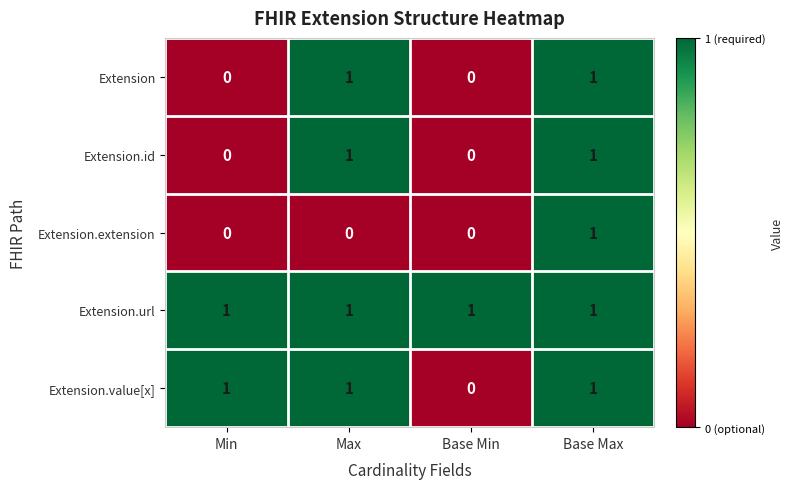

Which series changed the most between Min and Base Min?

Extension.value[x]